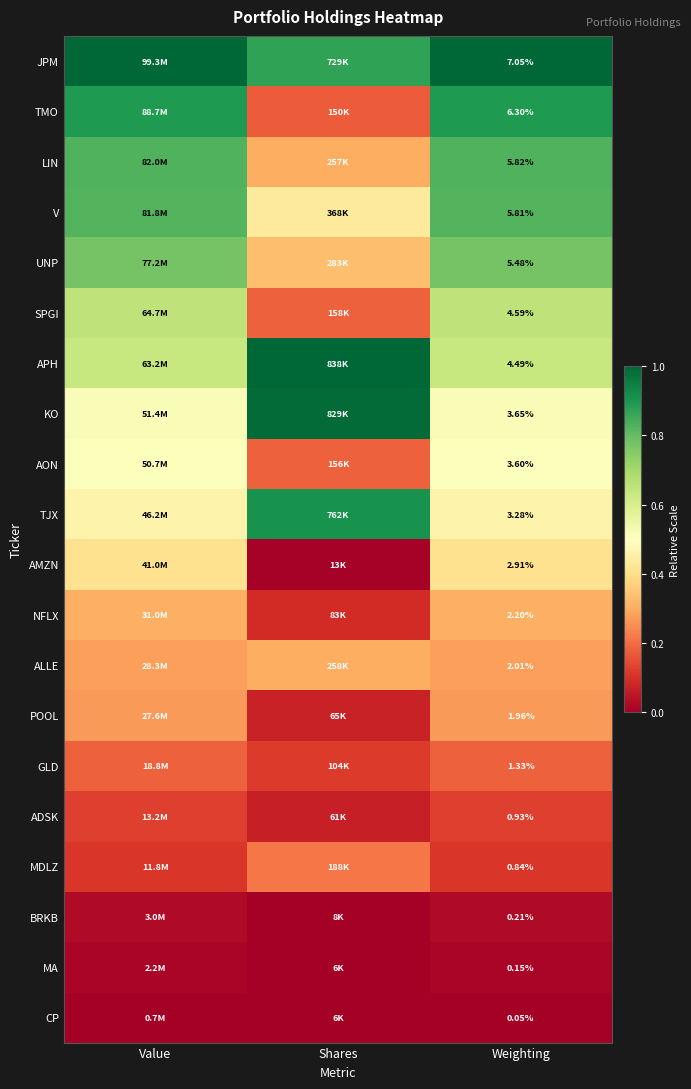

Rank the series at Weighting from lowest to highest value.

CP, MA, BRKB, MDLZ, ADSK, GLD, POOL, ALLE, NFLX, AMZN, TJX, AON, KO, APH, SPGI, UNP, V, LIN, TMO, JPM